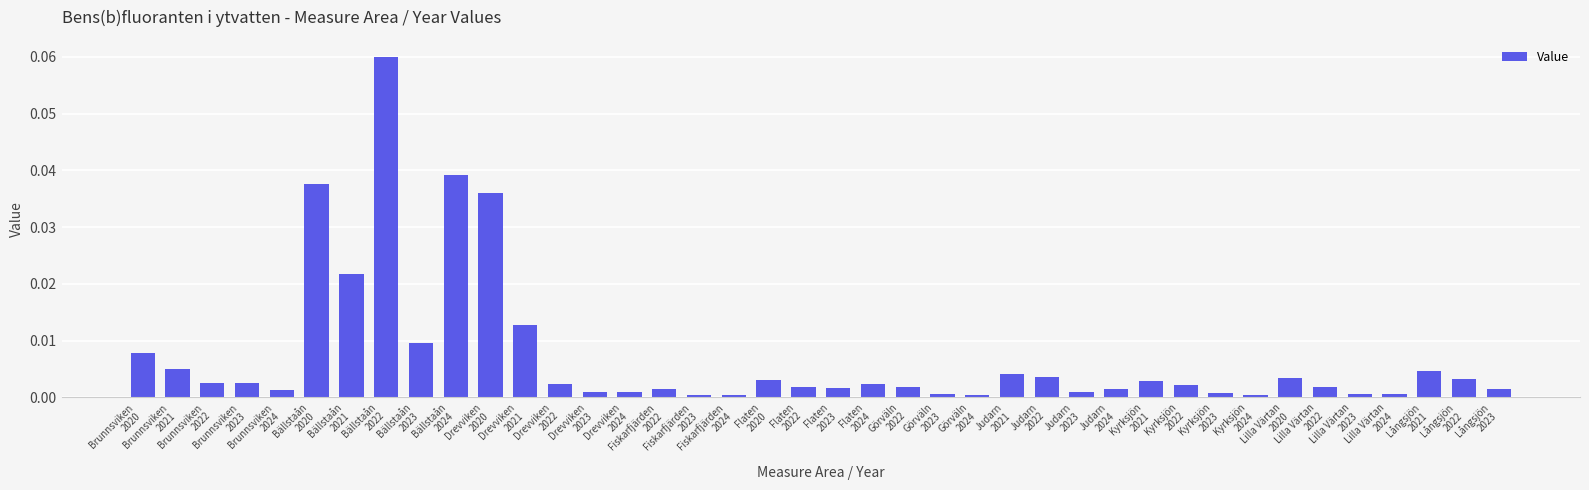

At which label is the value closest to 0?

Fiskarfjärden
2023